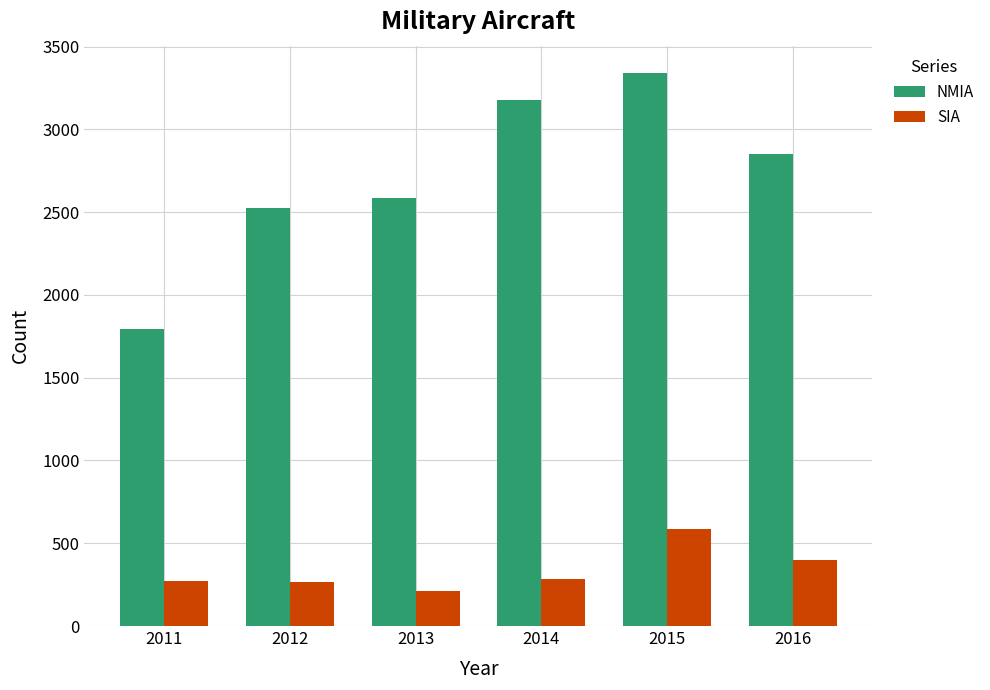

What is the average value of the SIA series?

336